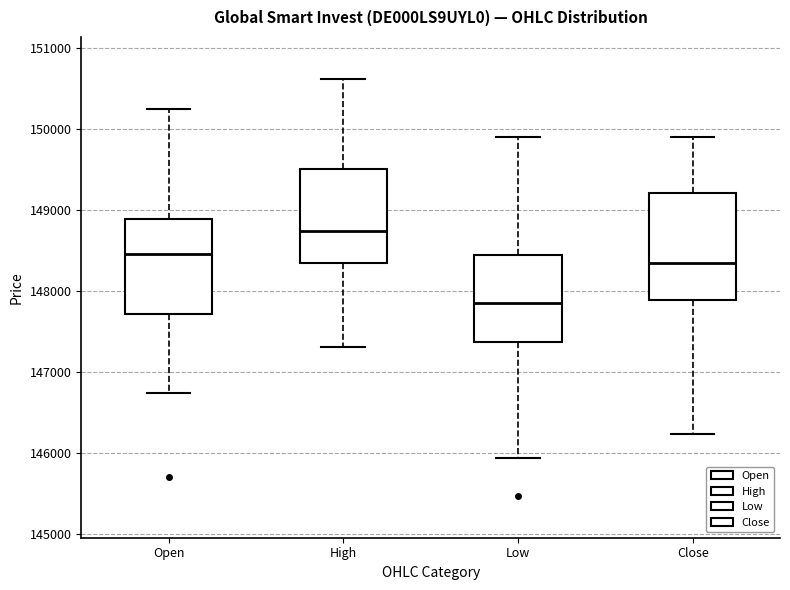

Reading left to right, read every box against the y-axis: the position of its median line, the range the box covers, and the ends of its whiskers. The values are not printed on the chart, so give them approximately, as read against the axis.

Open: median 148500, box 147700 to 148900, whiskers 146700 to 150200
High: median 148700, box 148300 to 149500, whiskers 147300 to 150600
Low: median 147800, box 147400 to 148400, whiskers 145900 to 149900
Close: median 148300, box 147900 to 149200, whiskers 146200 to 149900